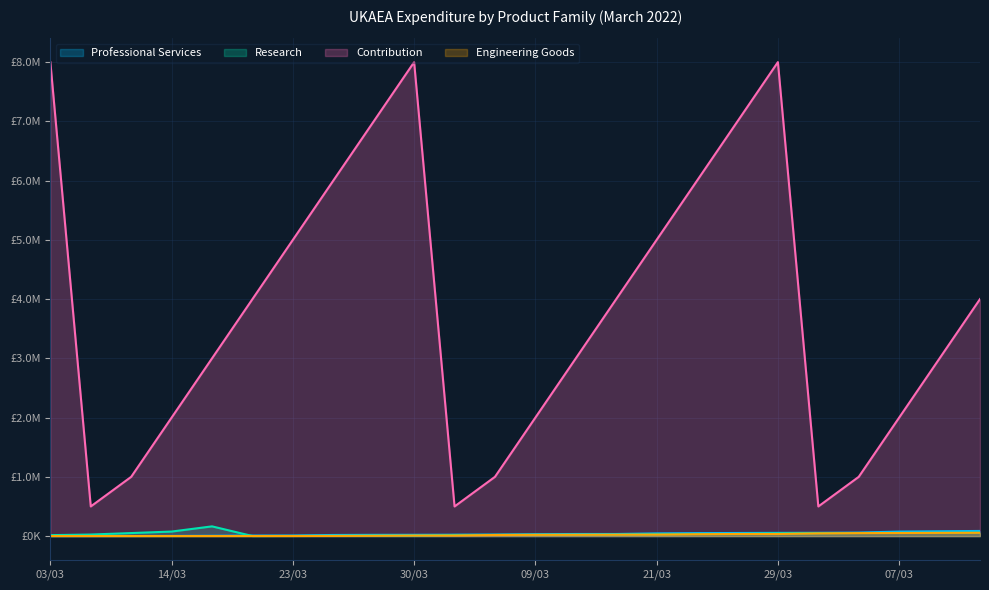

What are all the series names shown in the legend?

Professional Services, Research, Contribution, Engineering Goods